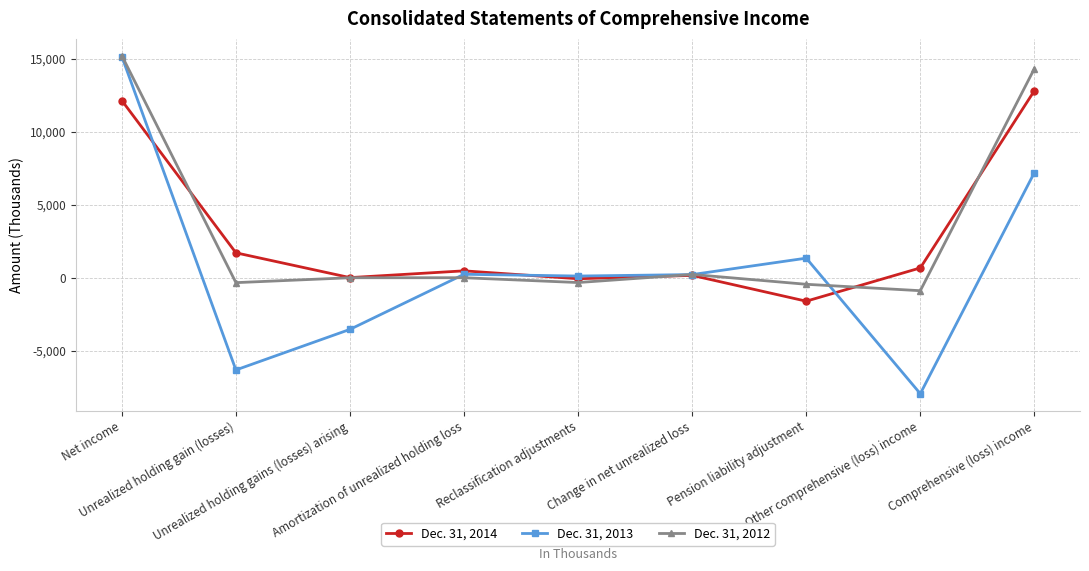

True or false: Dec. 31, 2013 has more than 0 interior local peaks.

True